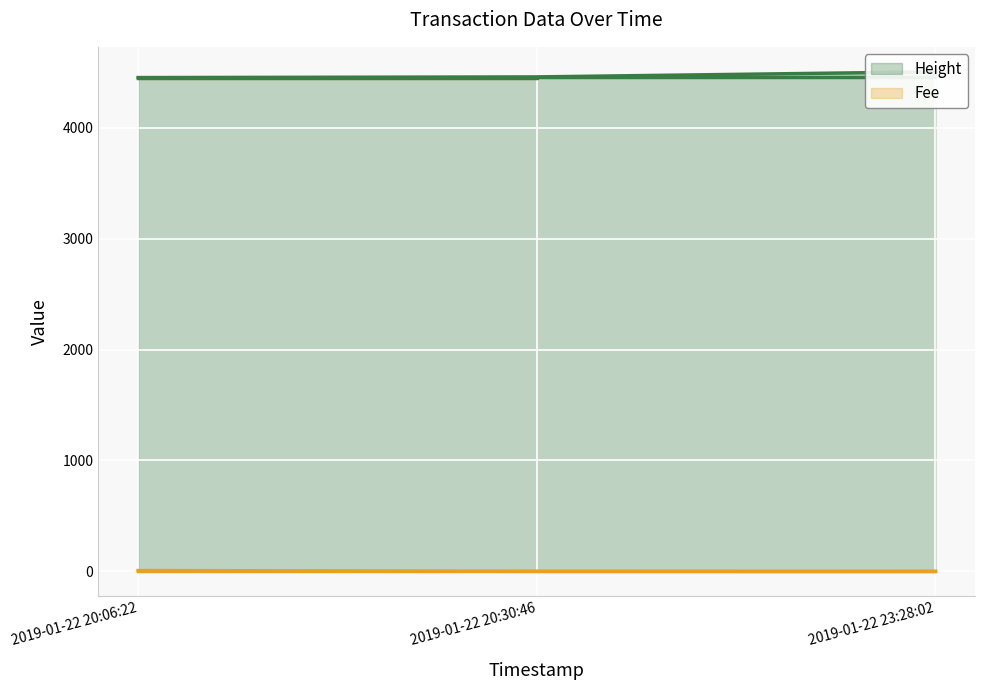

Which series changed the most between 2019-01-22 20:30:46 and 2019-01-22 23:28:02?

Height